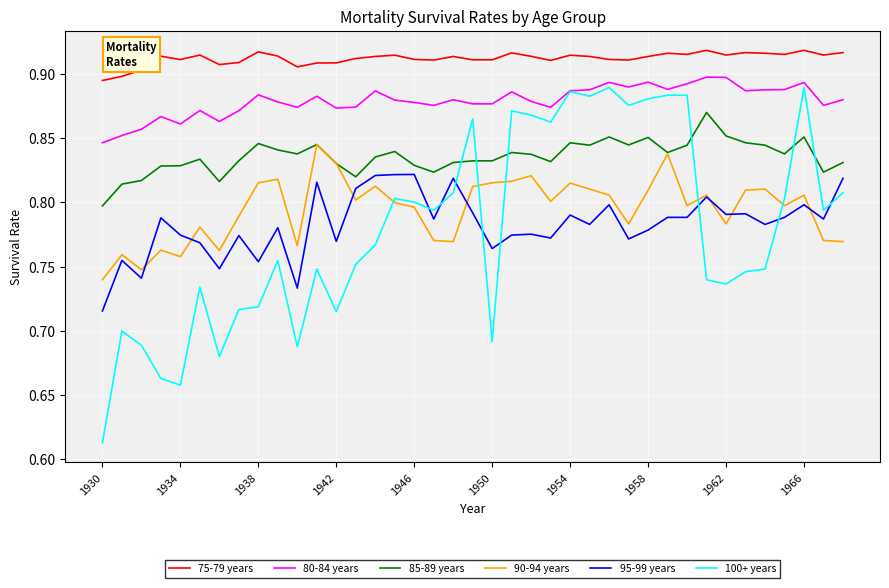

Which series has the largest range (max minus min)?

100+ years